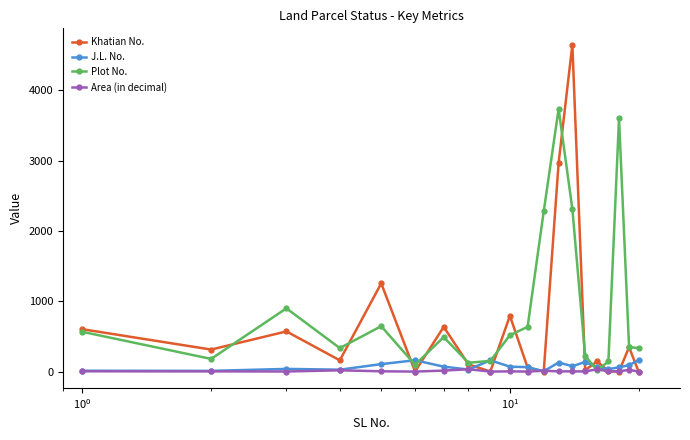

How many interior local peaks does the Khatian No. series have?

7